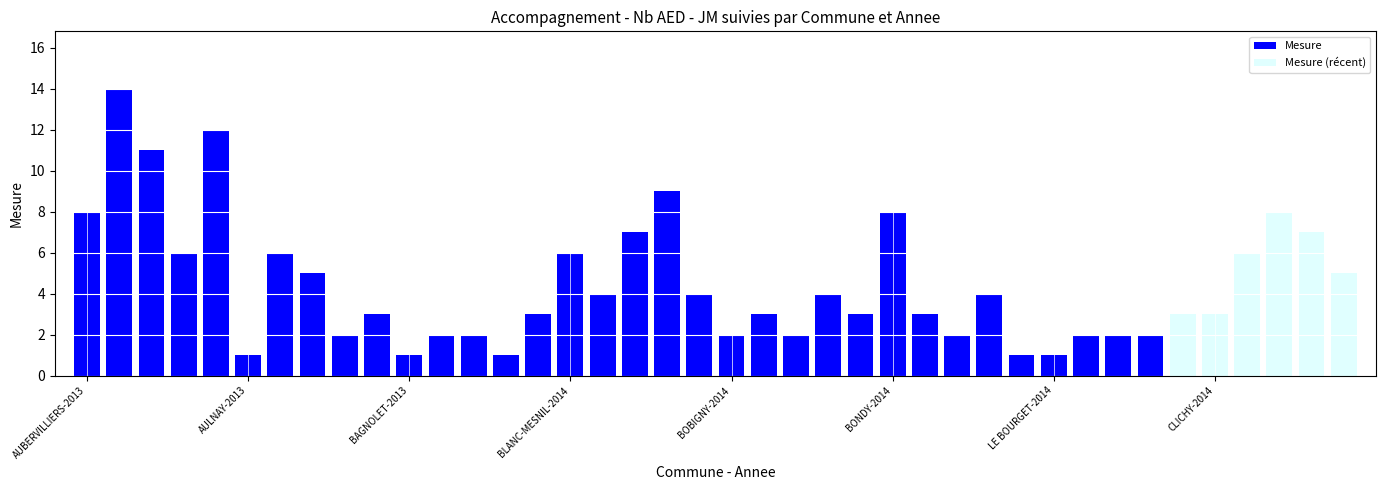

What is the average value?

4